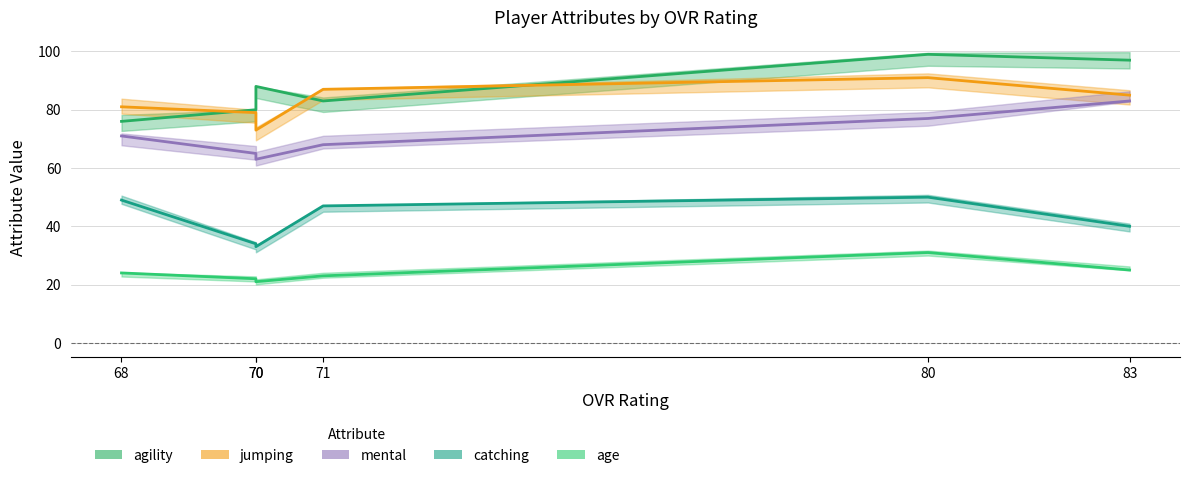

What is the difference between the maximum and minimum values in the jumping series?

18